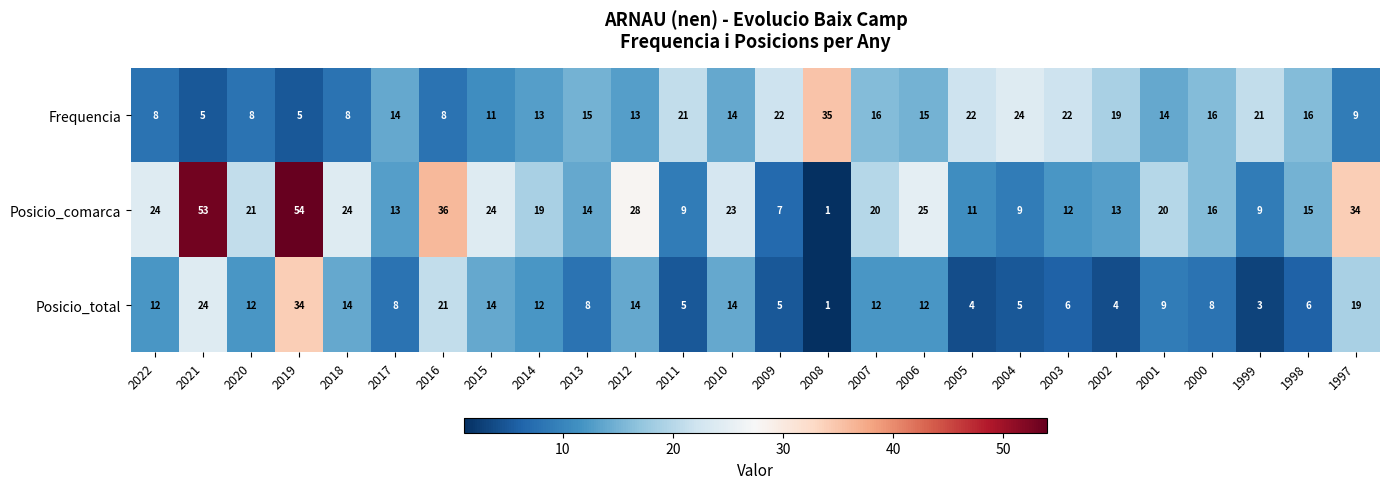

What is the difference between the second highest and second lowest values in the Frequencia series?

19